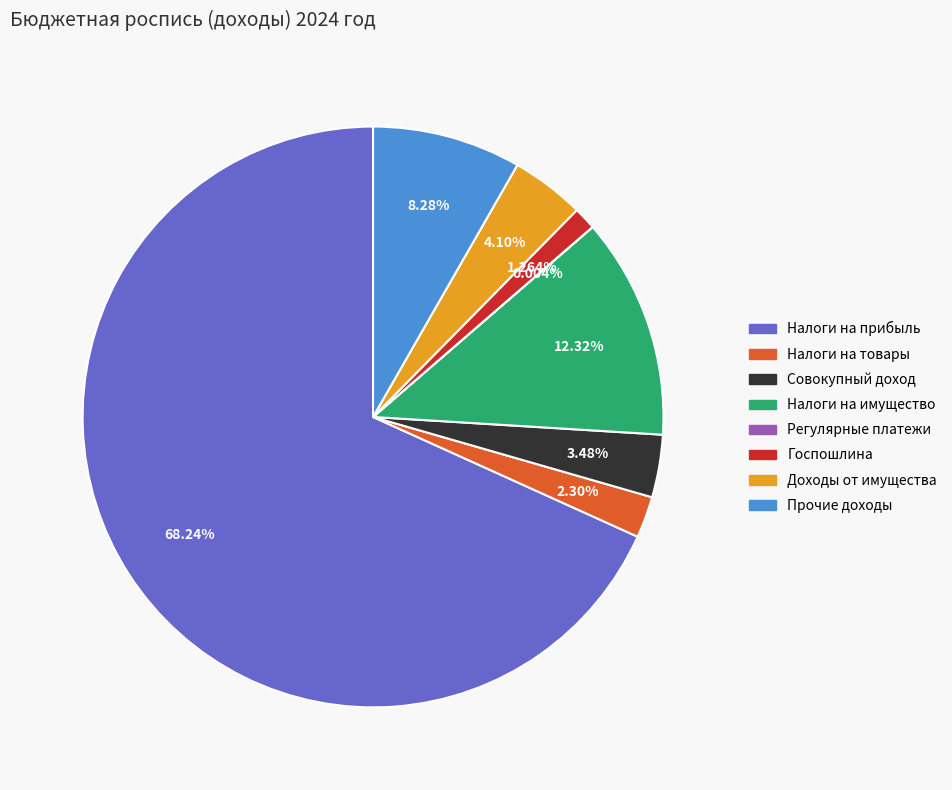

To the nearest percent, what is the average slice percentage?

12%